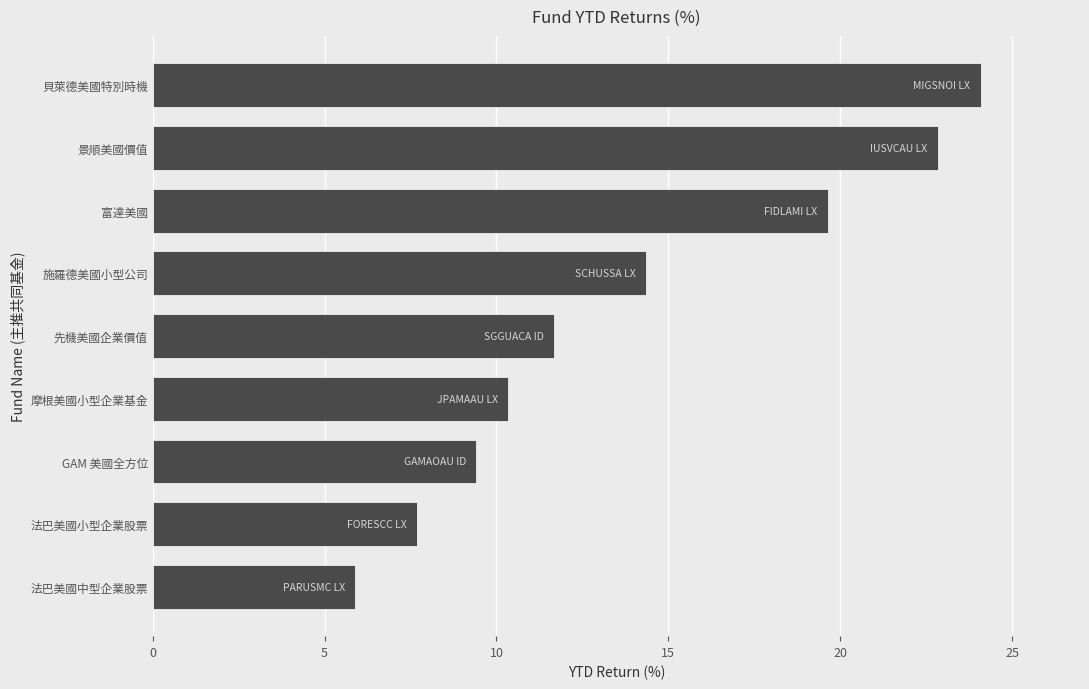

List the labels in order of value, smallest first.

法巴美國中型企業股票, 法巴美國小型企業股票, GAM 美國全方位, 摩根美國小型企業基金, 先機美國企業價值, 施羅德美國小型公司, 富達美國, 景順美國價值, 貝萊德美國特別時機